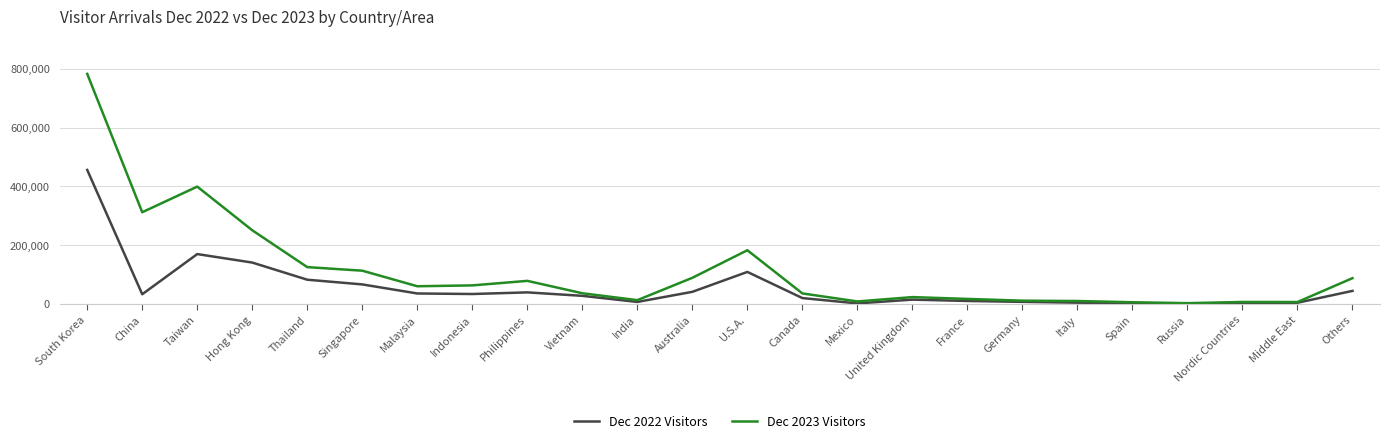

Which category has the highest value across all series?

South Korea